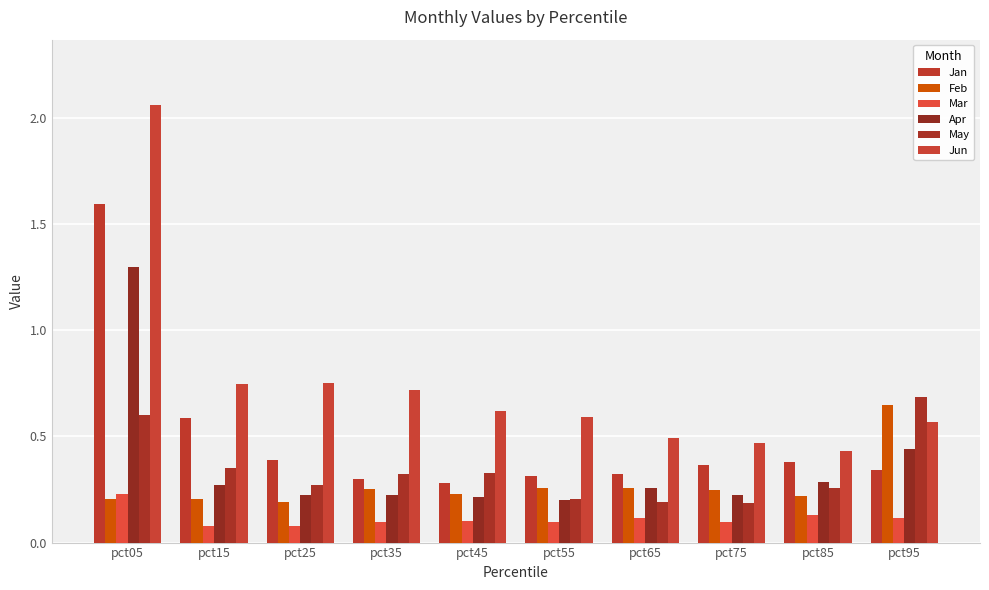

What is the difference between the maximum and minimum values in the Jun series?

1.6